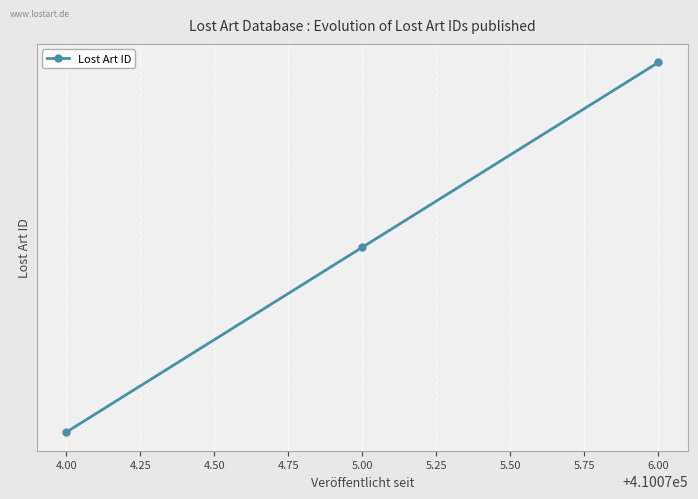

Rank the categories by value from highest to lowest.

6.00, 5.00, 4.00